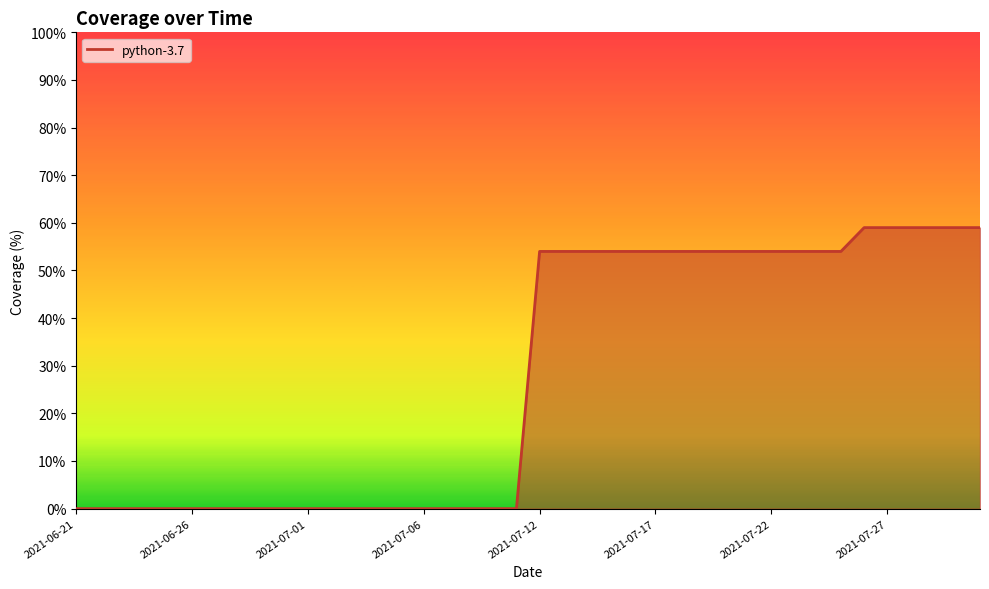

The value at 8 is -35. True or false?

False